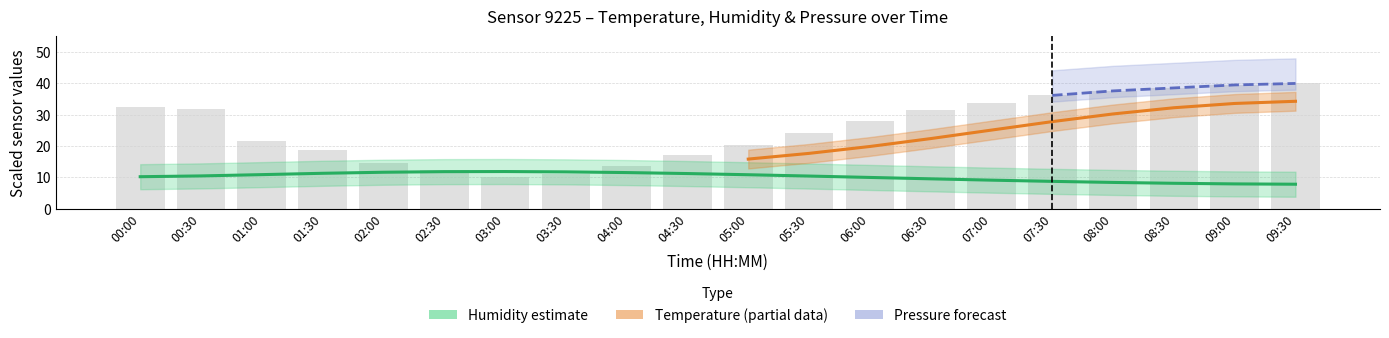

What is the label of the 9th bar from the right?

05:30